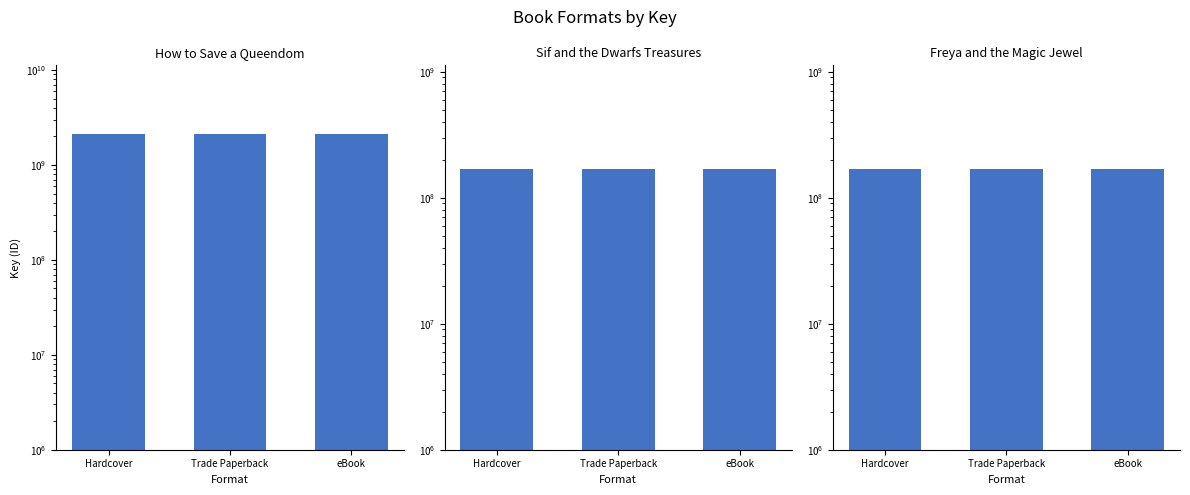

What is the value of the Sif and the Dwarfs Treasures bar at the 1st from the left?

169066716